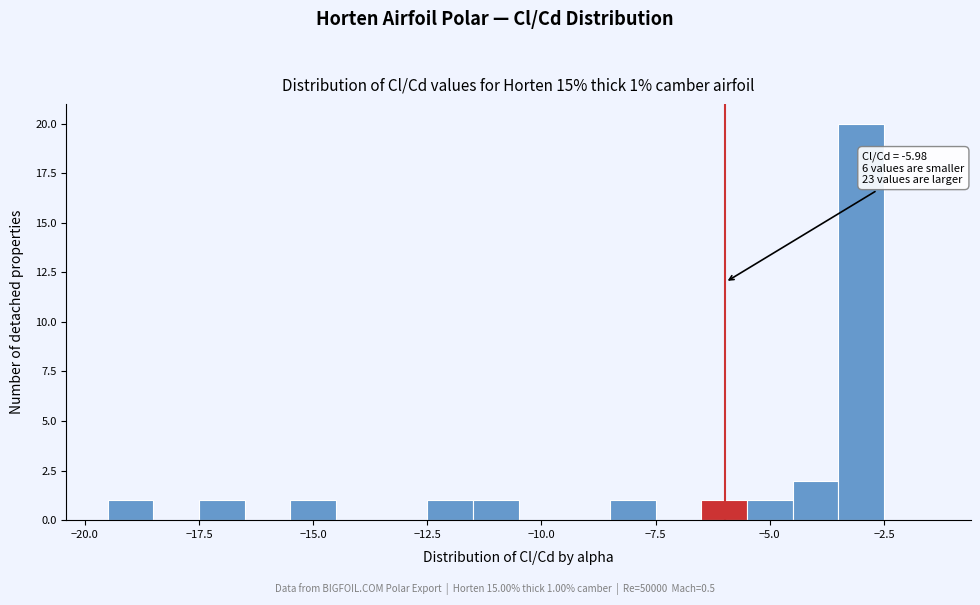

Around what value on the x-axis is the tallest bar? Give the approximate position of its centre, as read against the axis.

-3.0